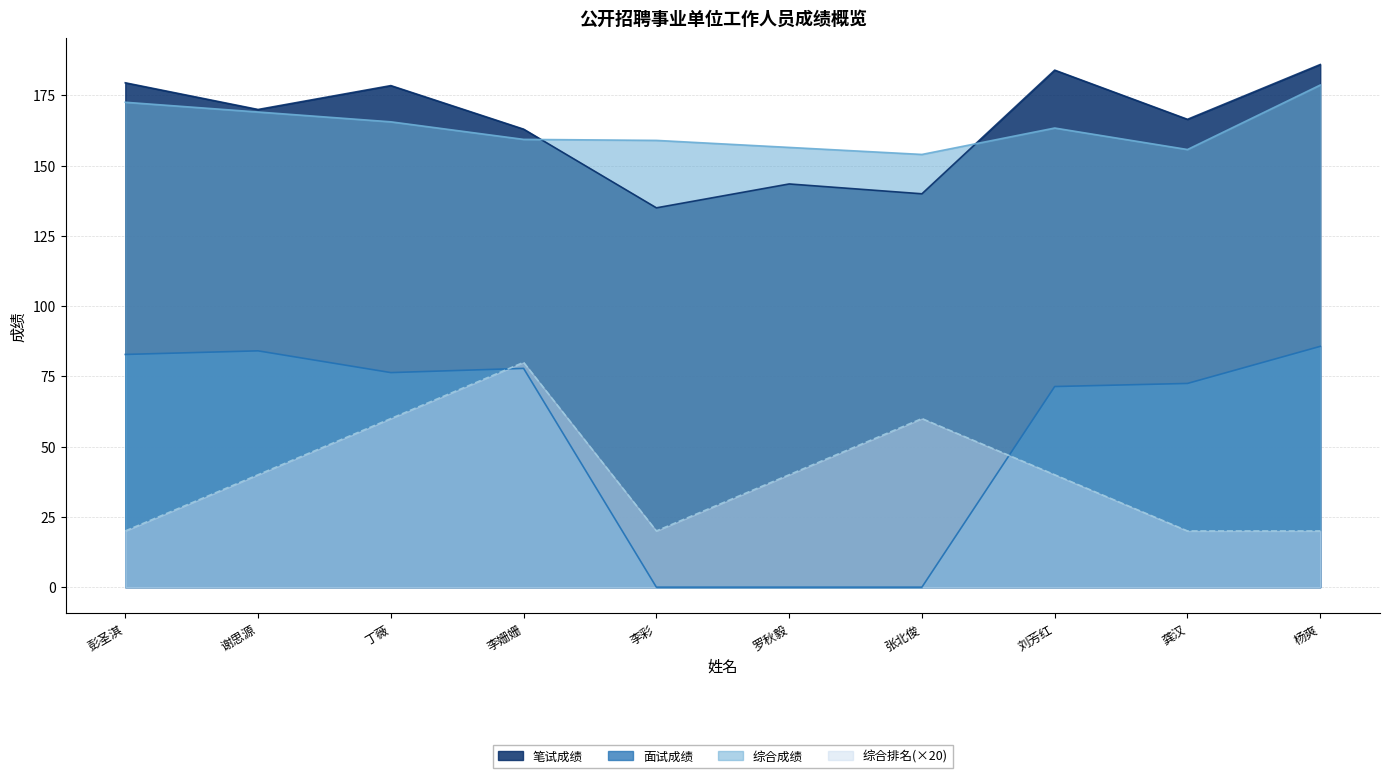

What position from the left is 张北俊?

7